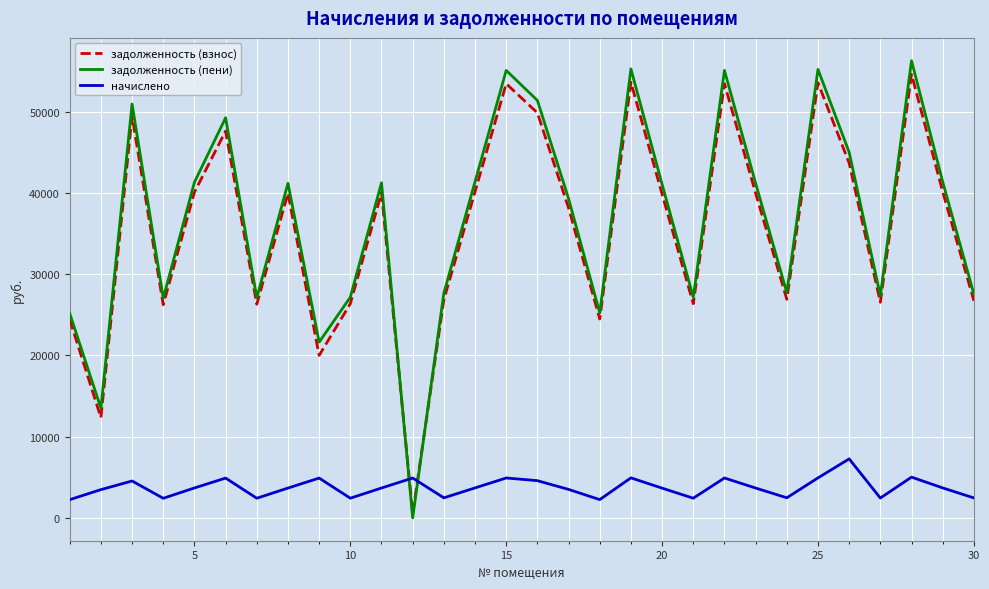

How many values in the задолженность (пени) series exceed 41201?

15